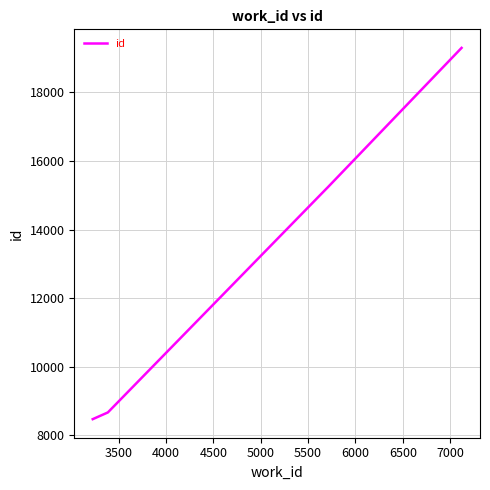

What is the smallest value displayed?

8468